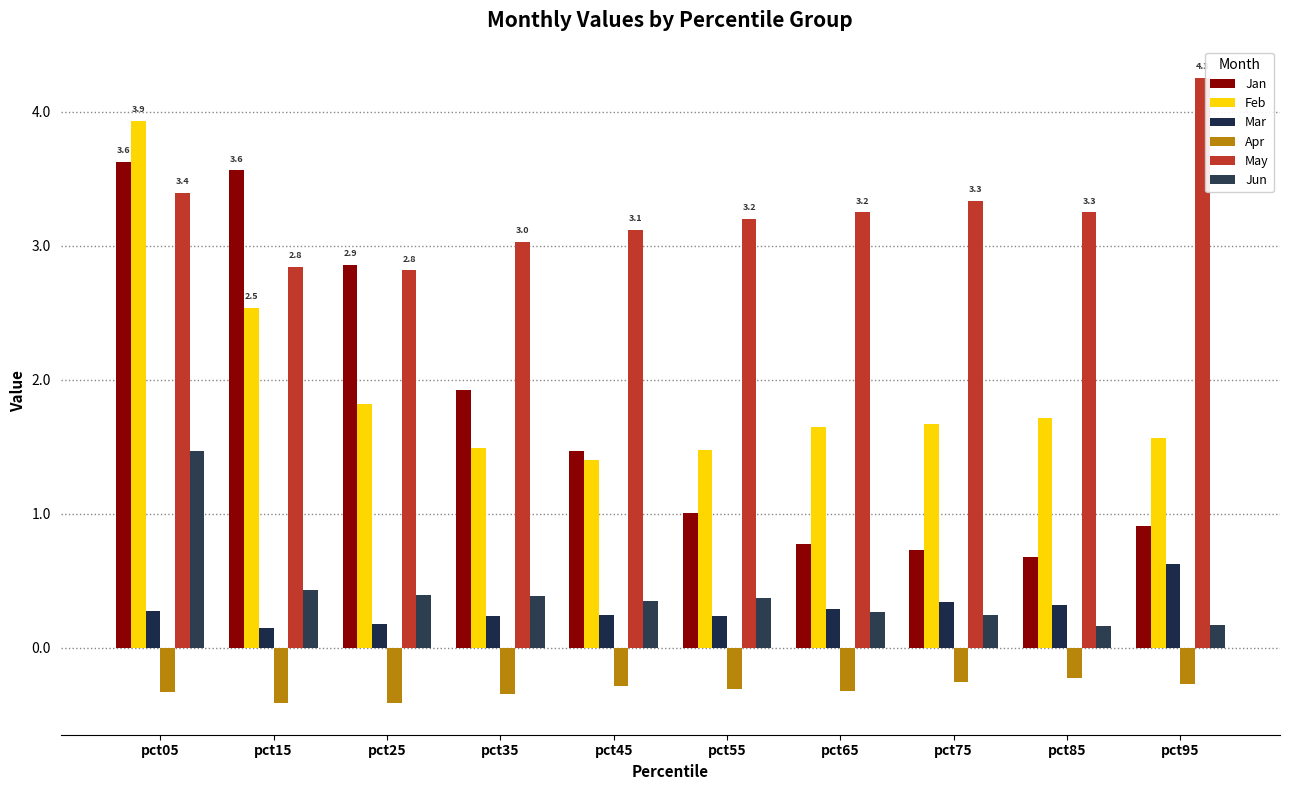

What is the sum of the Jun values at pct25 and pct85?

0.6